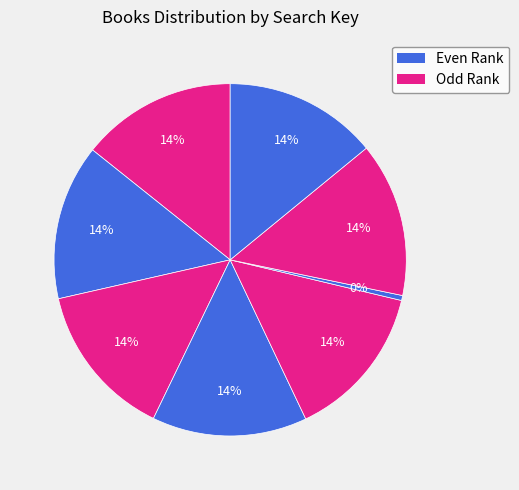

How many slices are in this pie chart?

8